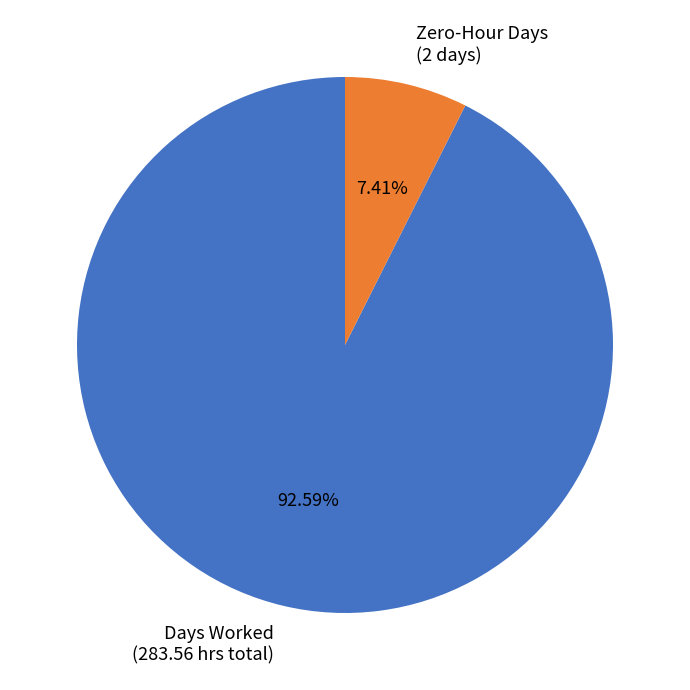

To the nearest percent, what is the difference between the largest and smallest slice percentages?

85%